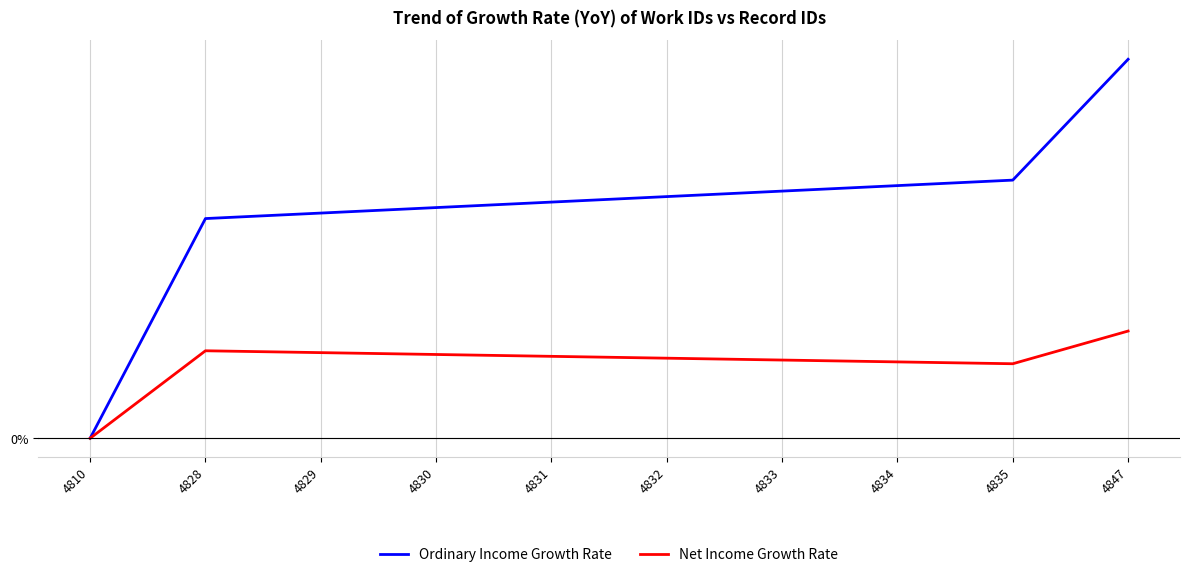

What are all the series names shown in the legend?

Ordinary Income Growth Rate, Net Income Growth Rate